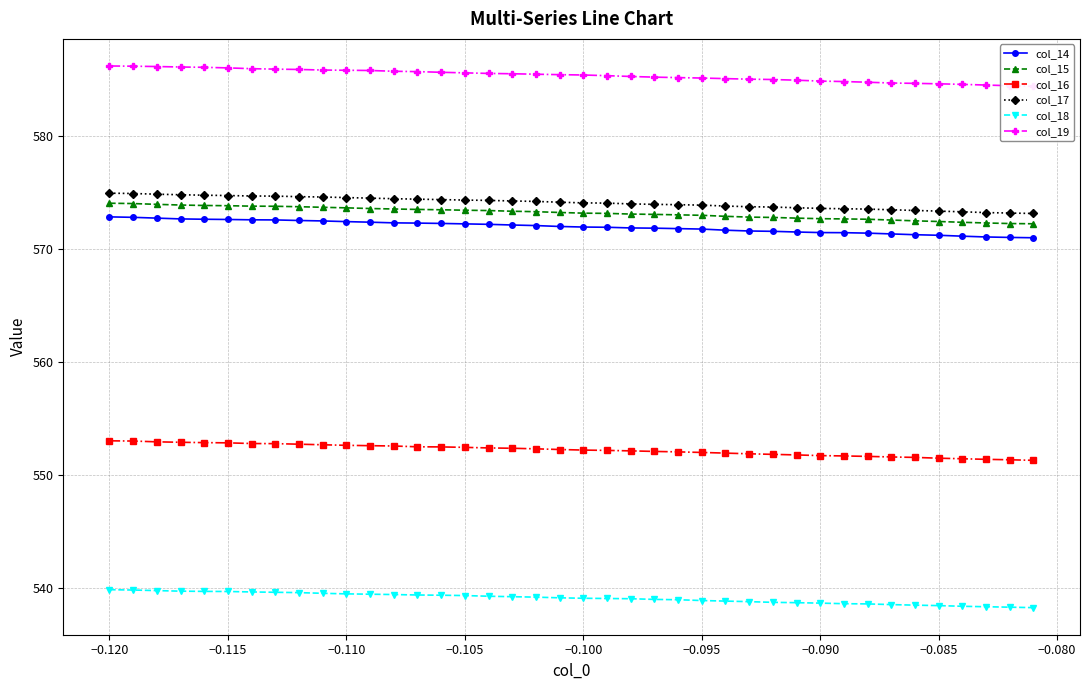

Is it true that col_14 equals 125.9 at −0.095?

False